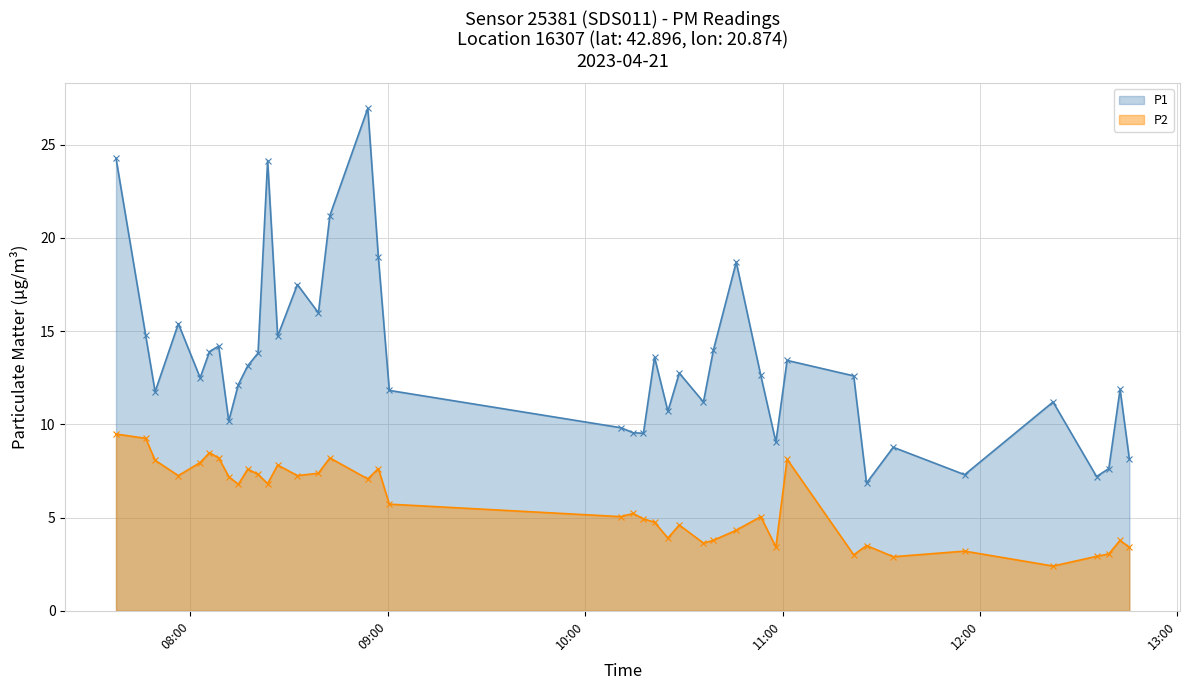

What are all the series names shown in the legend?

P1, P2